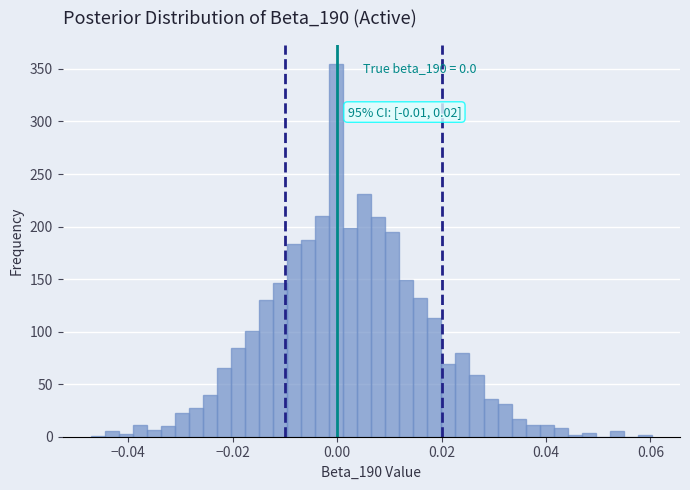

Read against the x-axis, roughly where is the centre of the tallest bar?

0.000